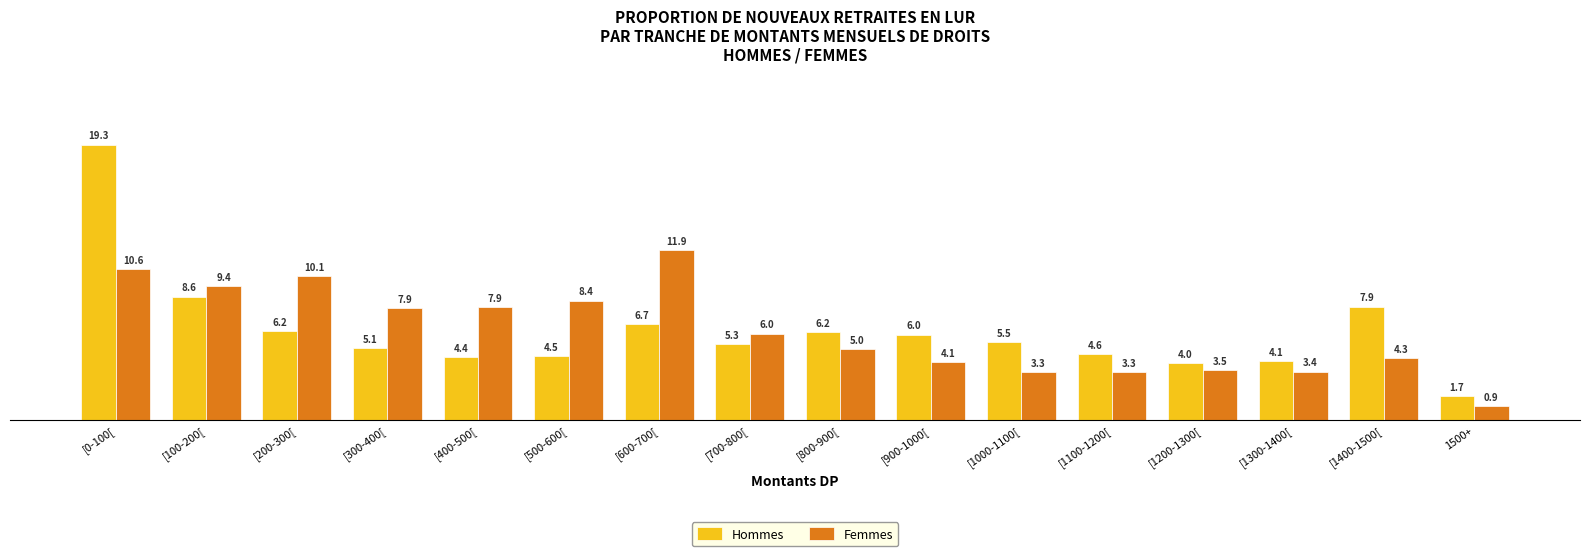

Reading left to right, what are all the values shown in this chart?

Hommes: 0.2	0.1	0.1	0.1	0.0	0.0	0.1	0.1	0.1	0.1	0.1	0.0	0.0	0.0	0.1	0.0
Femmes: 0.1	0.1	0.1	0.1	0.1	0.1	0.1	0.1	0.0	0.0	0.0	0.0	0.0	0.0	0.0	0.0